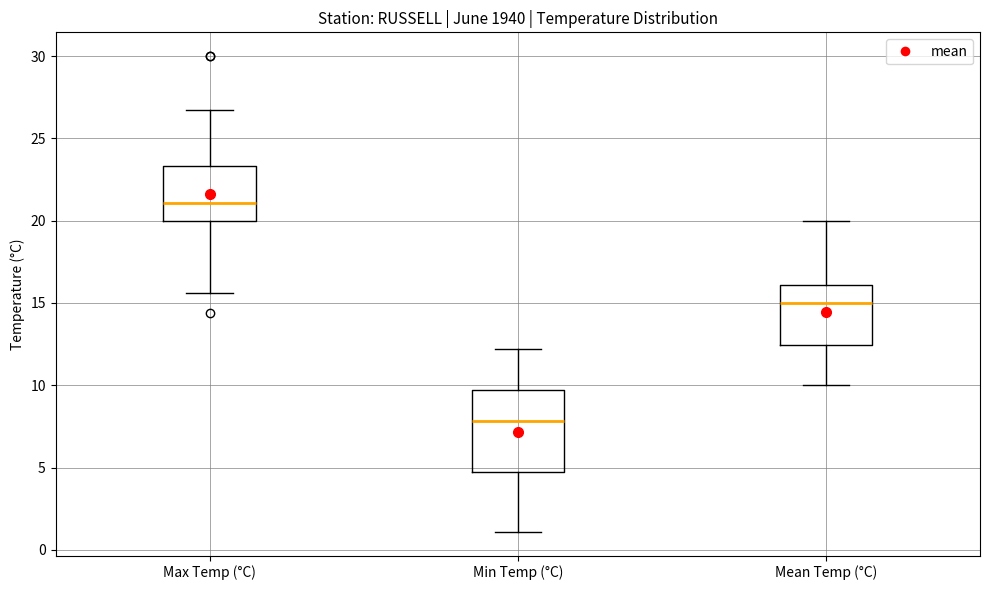

Comparing the boxes themselves (not the whiskers), which one is the tallest?

Min Temp (°C)